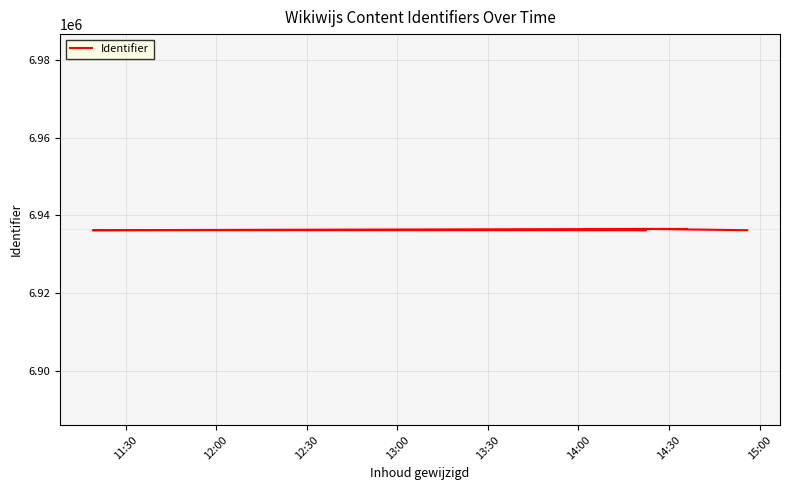

Read the value at 14:00, to the nearest 50.

6936550